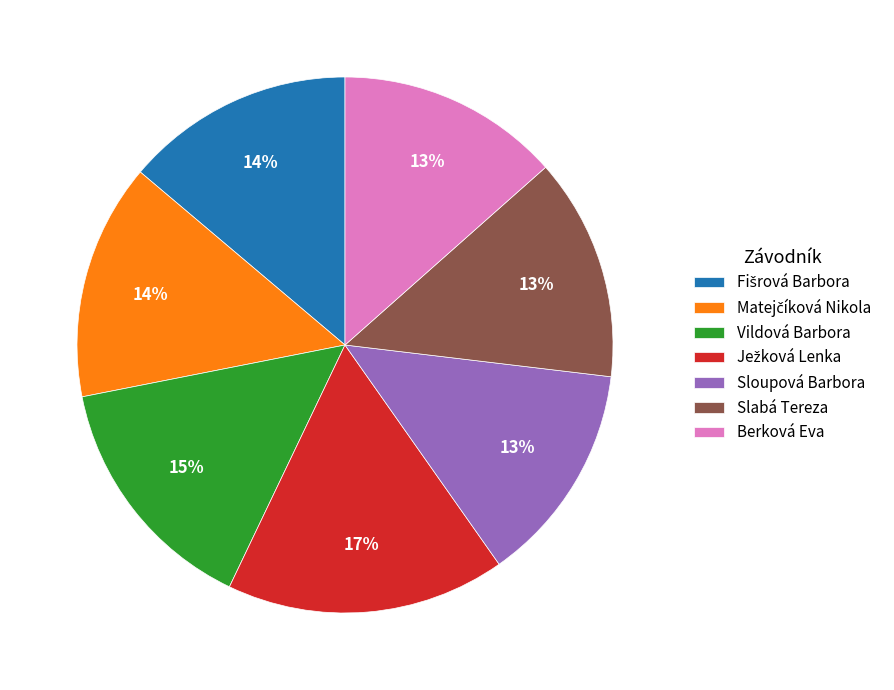

Is the sum of Vildová Barbora and Berková Eva greater than half?

No